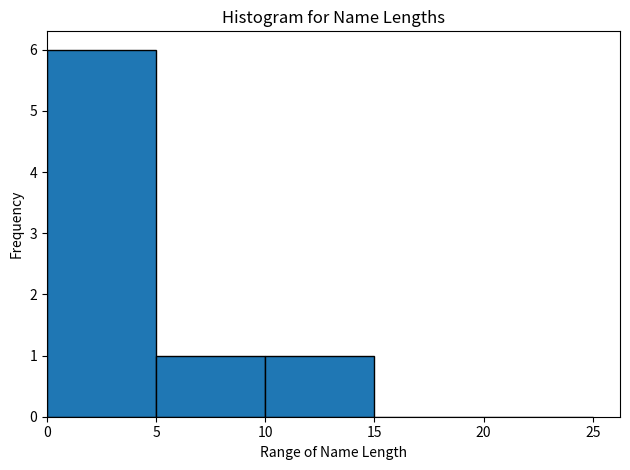

Reading left to right, transcribe this chart: for each bar, give the range it covers on the x-axis and its height. The values are not printed on the chart, so give them approximately, as read against the axis.

0 to 5: 6
5 to 10: 1
10 to 15: 1
15 to 20: 0
20 to 25: 0